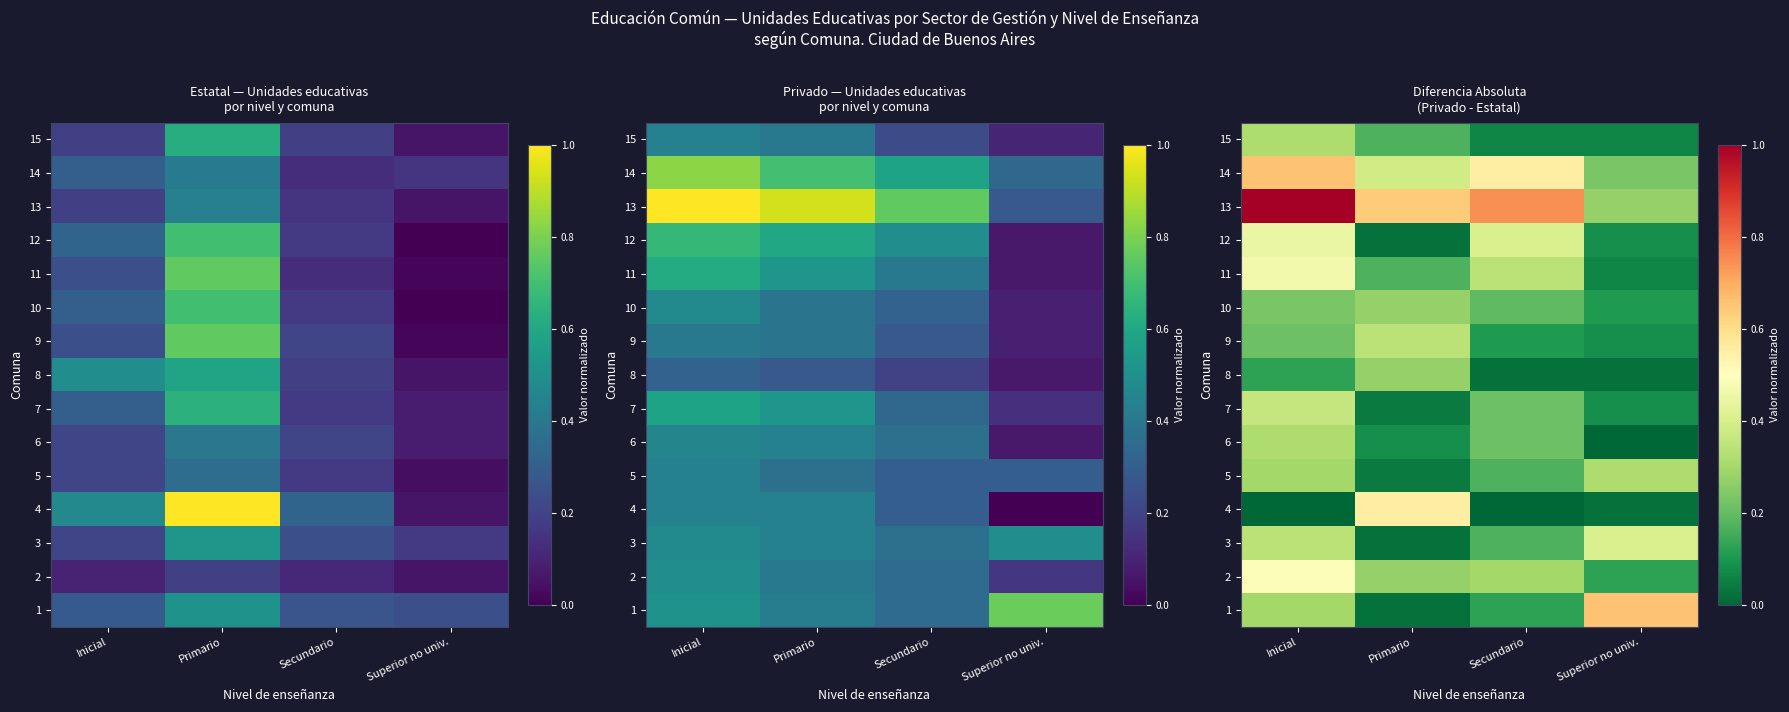

Which has a higher value, Superior no univ. or Inicial?

Superior no univ.